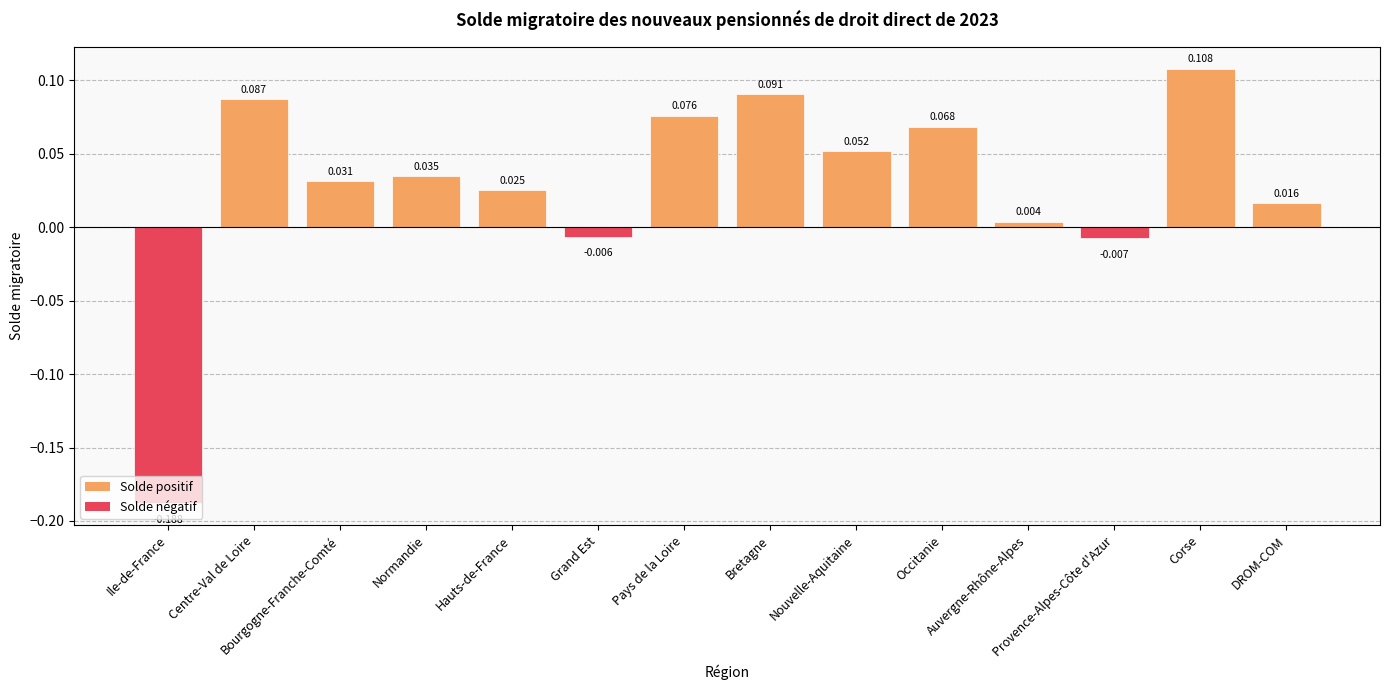

Reading right to left, what are all the values shown in this chart?

DROM-COM=0.0	Corse=0.1	Provence-Alpes-Côte d'Azur=-0.0	Auvergne-Rhône-Alpes=0.0	Occitanie=0.1	Nouvelle-Aquitaine=0.1	Bretagne=0.1	Pays de la Loire=0.1	Grand Est=-0.0	Hauts-de-France=0.0	Normandie=0.0	Bourgogne-Franche-Comté=0.0	Centre-Val de Loire=0.1	Ile-de-France=-0.2